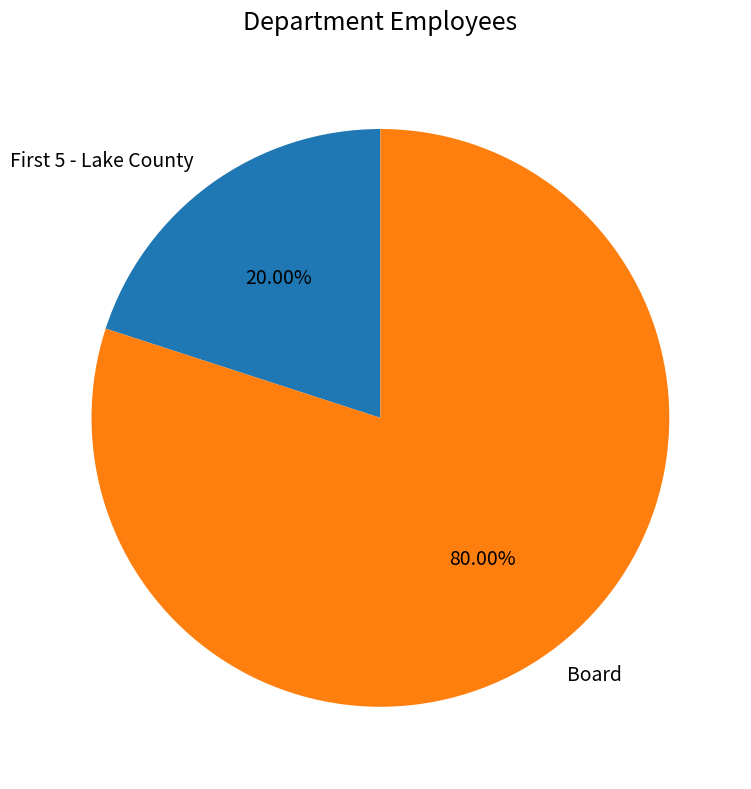

Rank the categories by value from highest to lowest.

Board, First 5 - Lake County